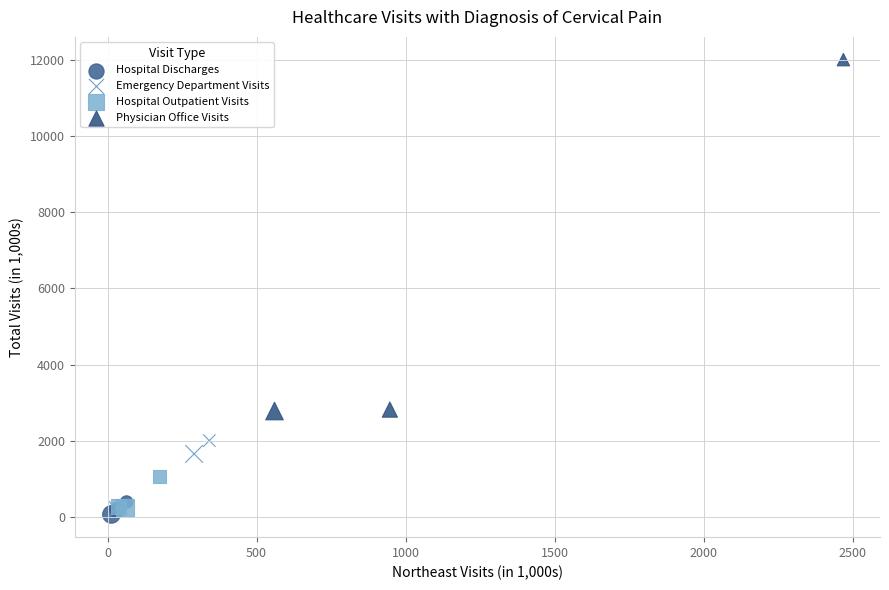

Which series has the widest spread of Y values?

Physician Office Visits